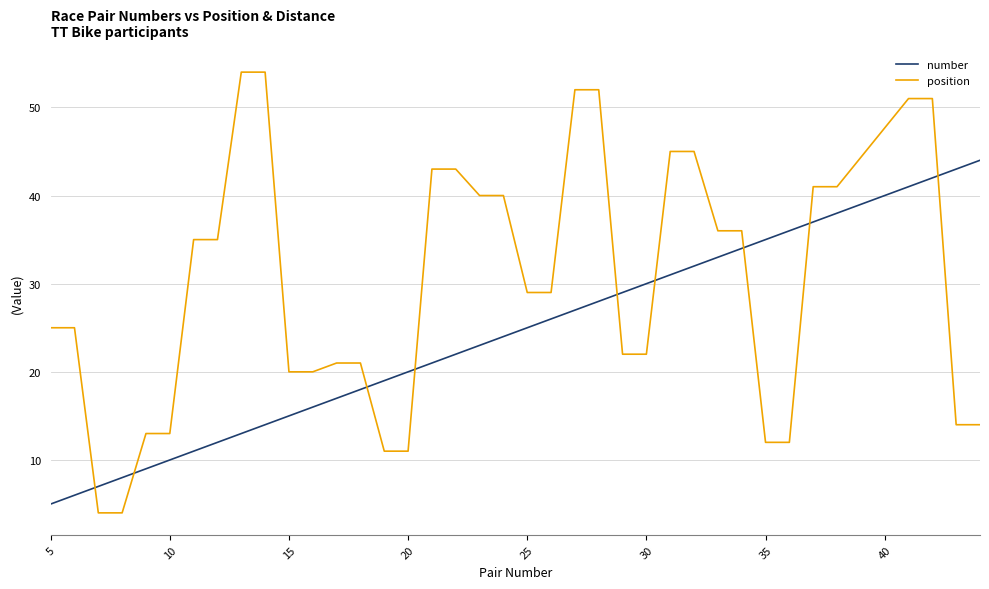

Which series has the widest spread of values?

position